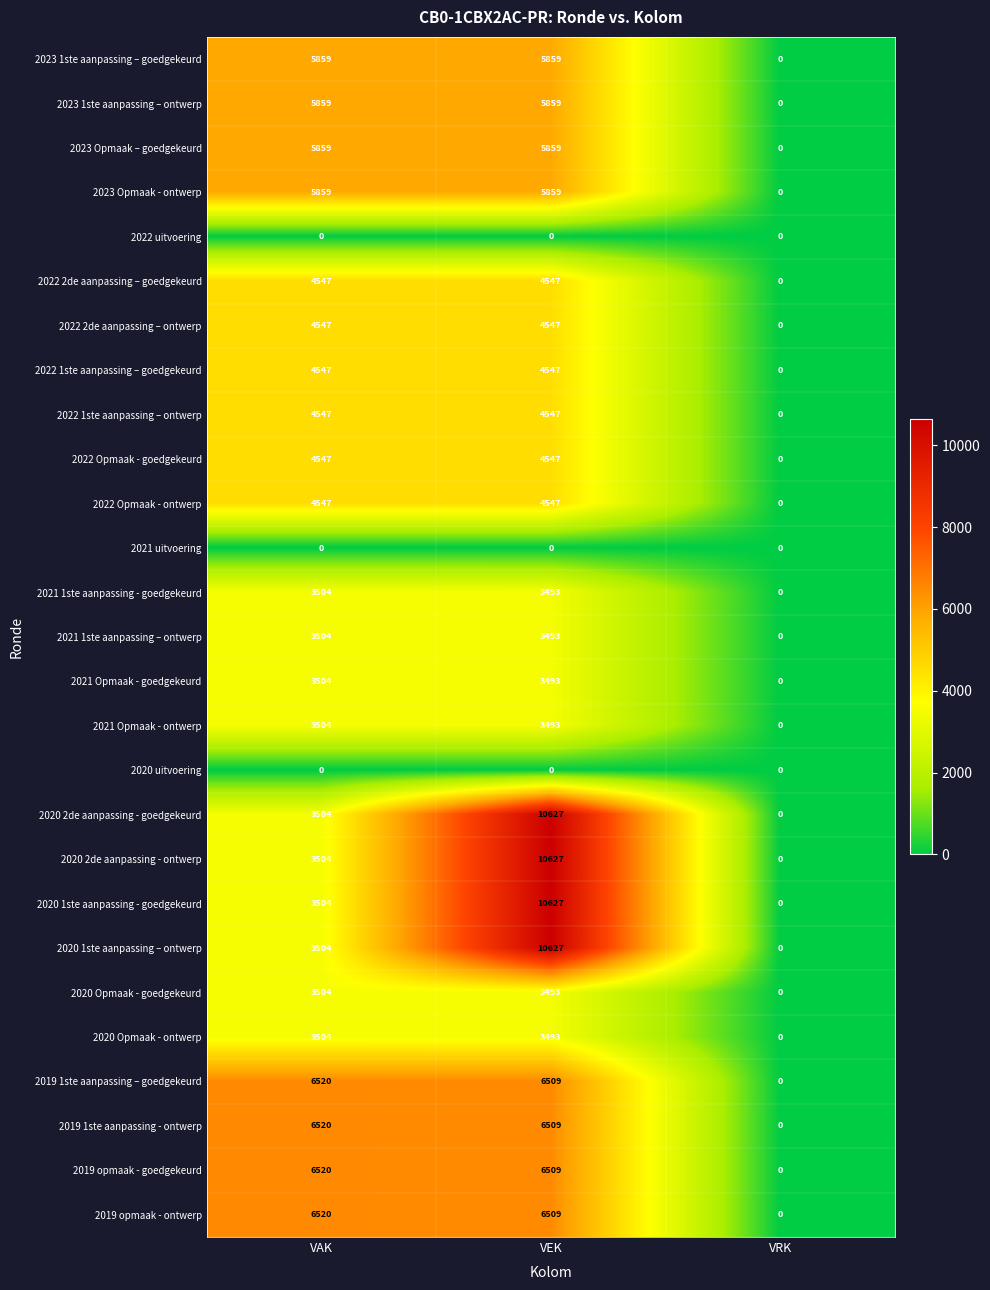

Is it true that 2022 1ste aanpassing – goedgekeurd equals 0 at VRK?

True